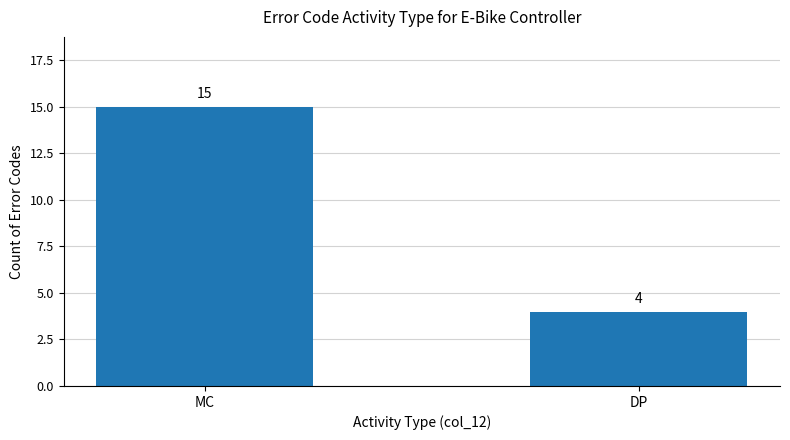

How many bars are there in total?

2